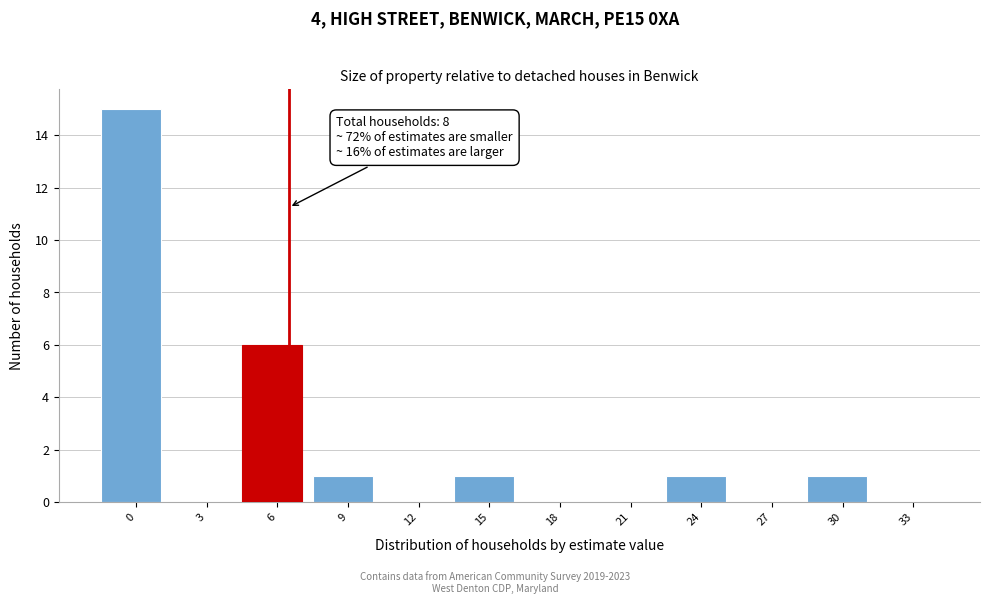

Reading left to right, transcribe all the data shown in this chart.

0=15	3=0	6=6	9=1	12=0	15=1	18=0	21=0	24=1	27=0	30=1	33=0